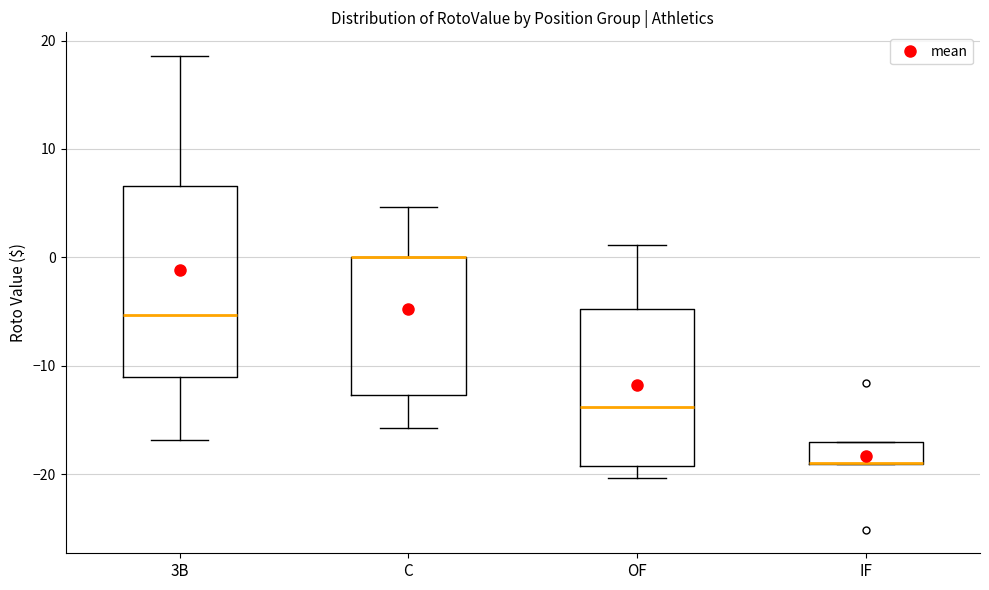

Reading left to right, transcribe this box plot: for each box, give where its median line is, the range the box spans, and where its two whiskers end, as read against the y-axis. The values are not printed on the chart, so give them approximately, as read against the axis.

3B: median -5, box -11 to 7, whiskers -17 to 19
C: median 0 (drawn on the box's upper edge), box -13 to 0, whiskers -16 to 5
OF: median -14, box -19 to -5, whiskers -20 to 1
IF: median -19 (drawn on the box's lower edge), box -19 to -17, whiskers -19 to -17